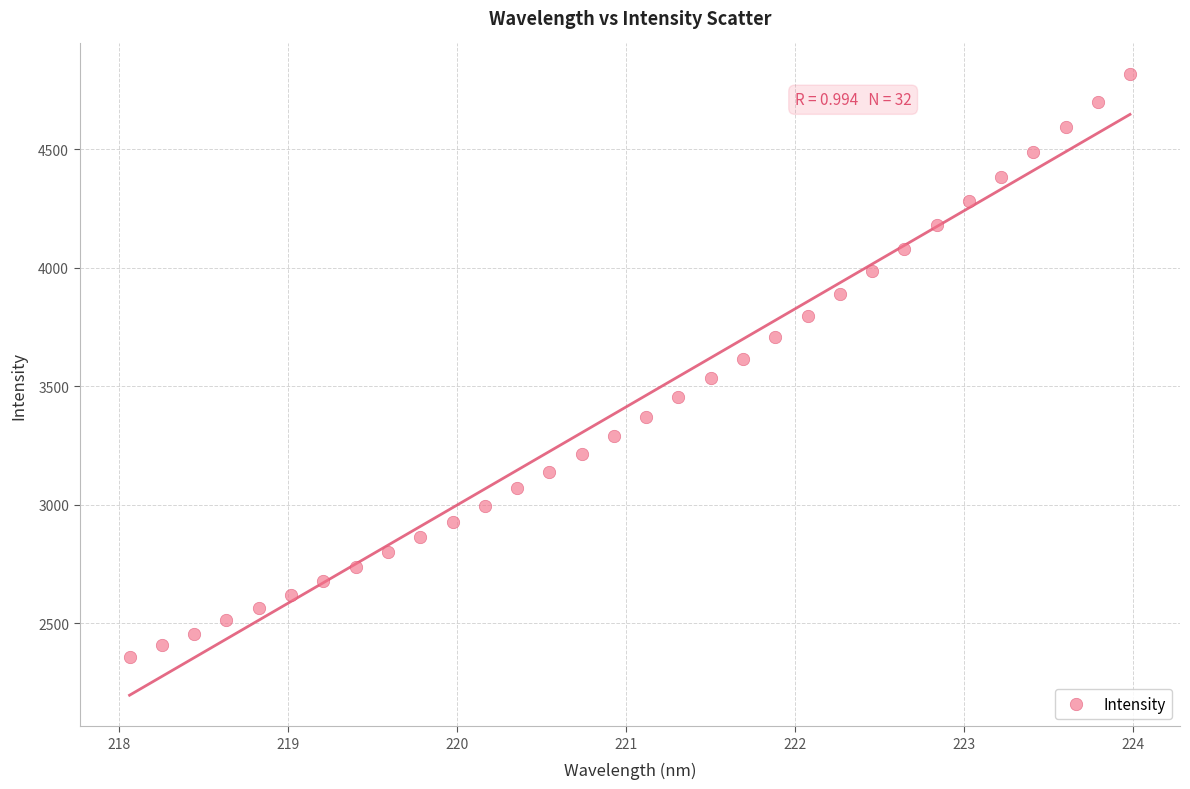

What is the range of X values (max minus min)?

5.9